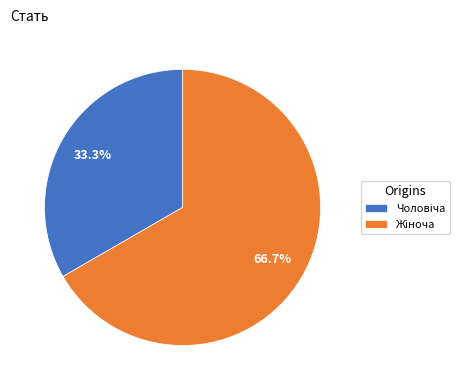

Is there any slice that represents more than half of the pie?

Yes